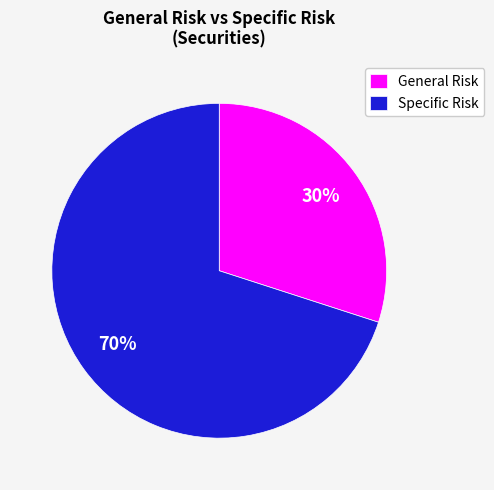

To the nearest percent, what is the difference between the largest and smallest slice percentages?

40%